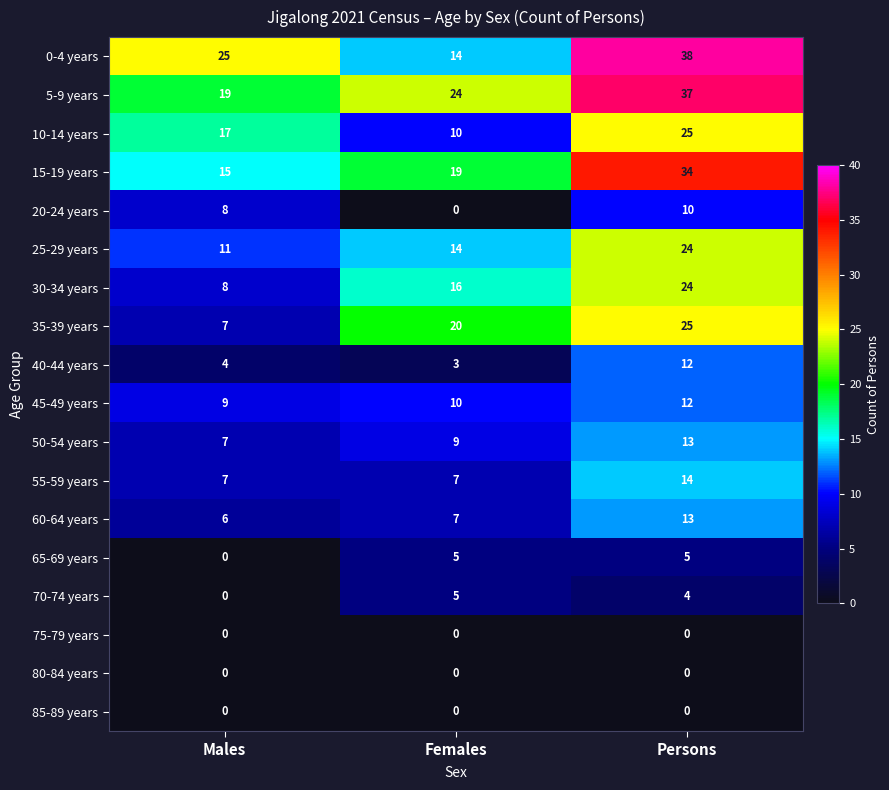

What is the average value of the 35-39 years series?

17